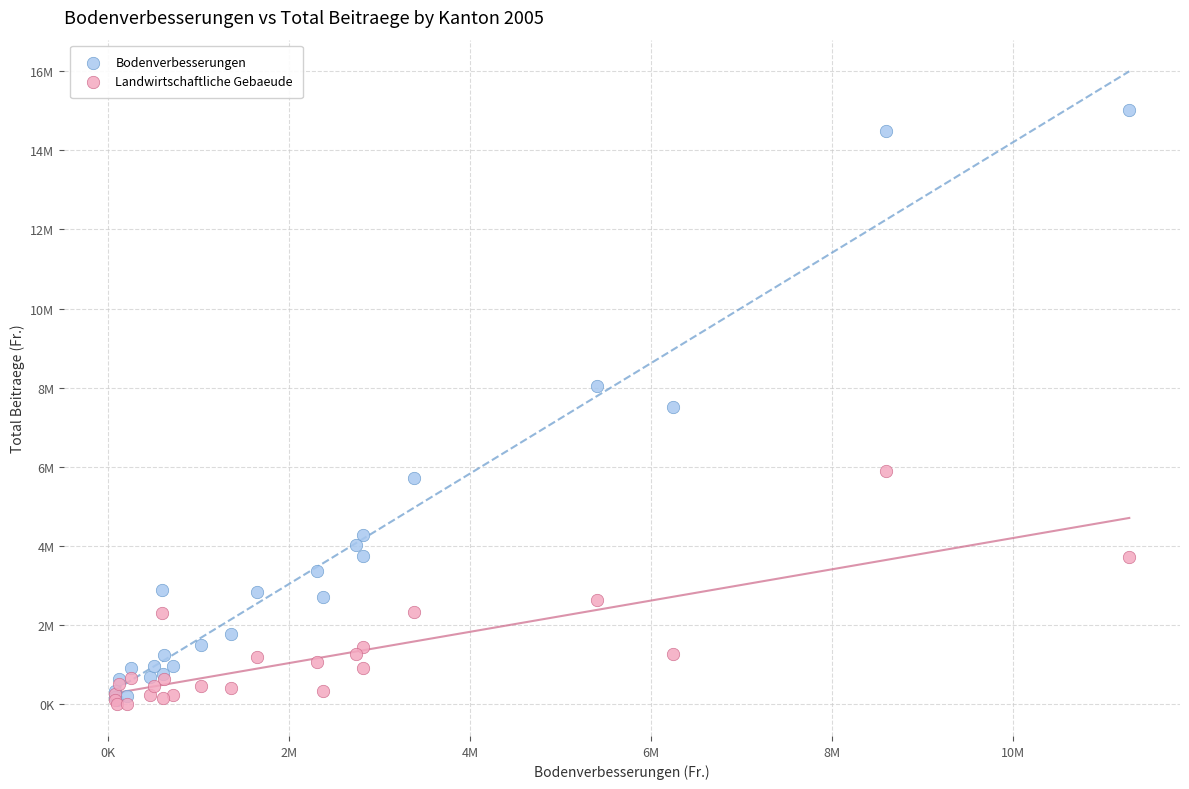

Which series reaches the maximum Y coordinate?

Bodenverbesserungen